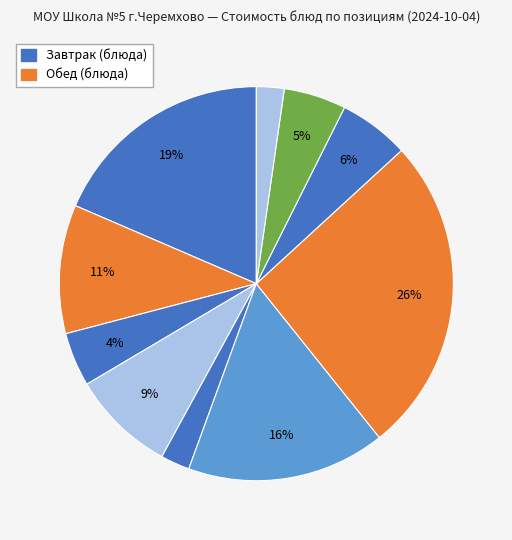

How many slices are in this pie chart?

10